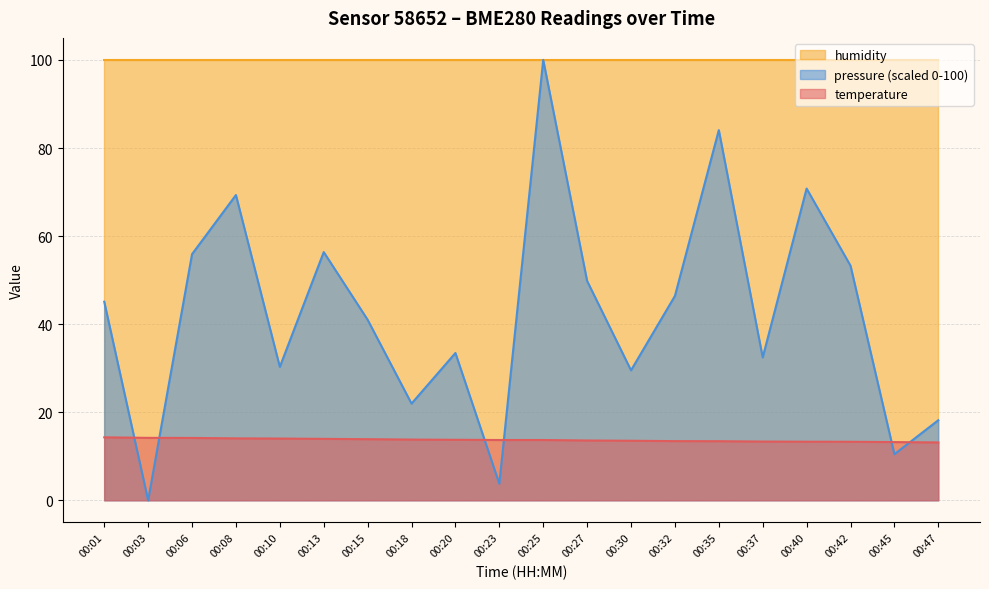

The temperature series shows 13.3 at 00:37. True or false?

True